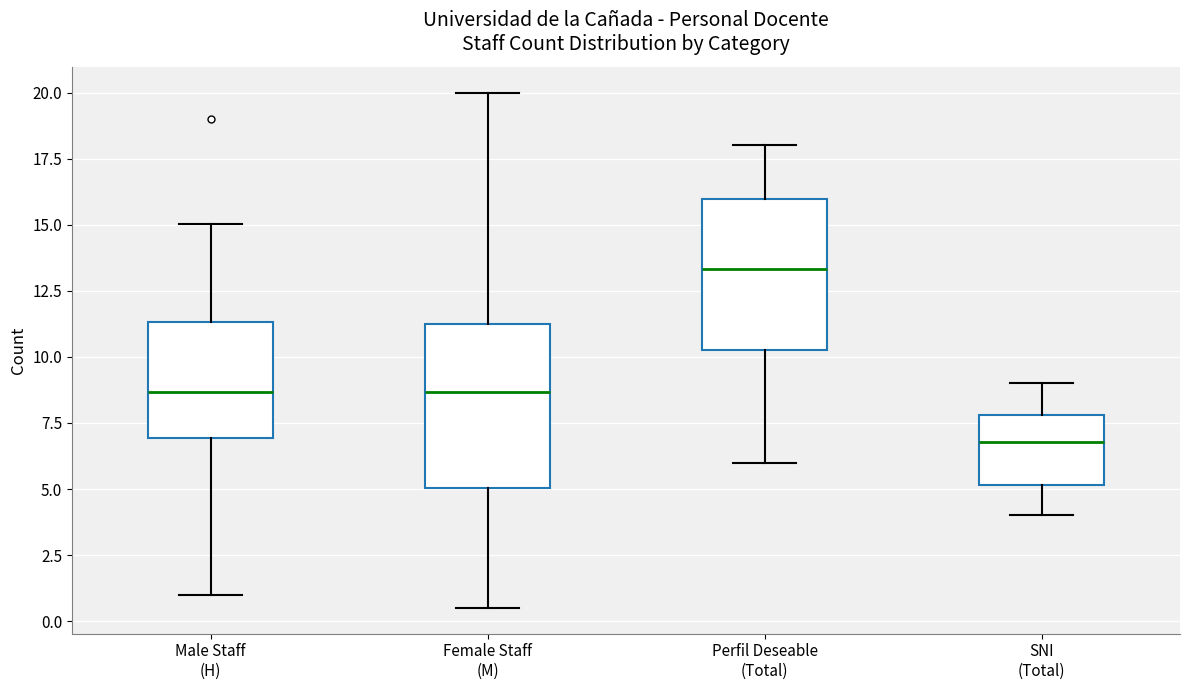

Which box has the lowest median line?

SNI (Total)